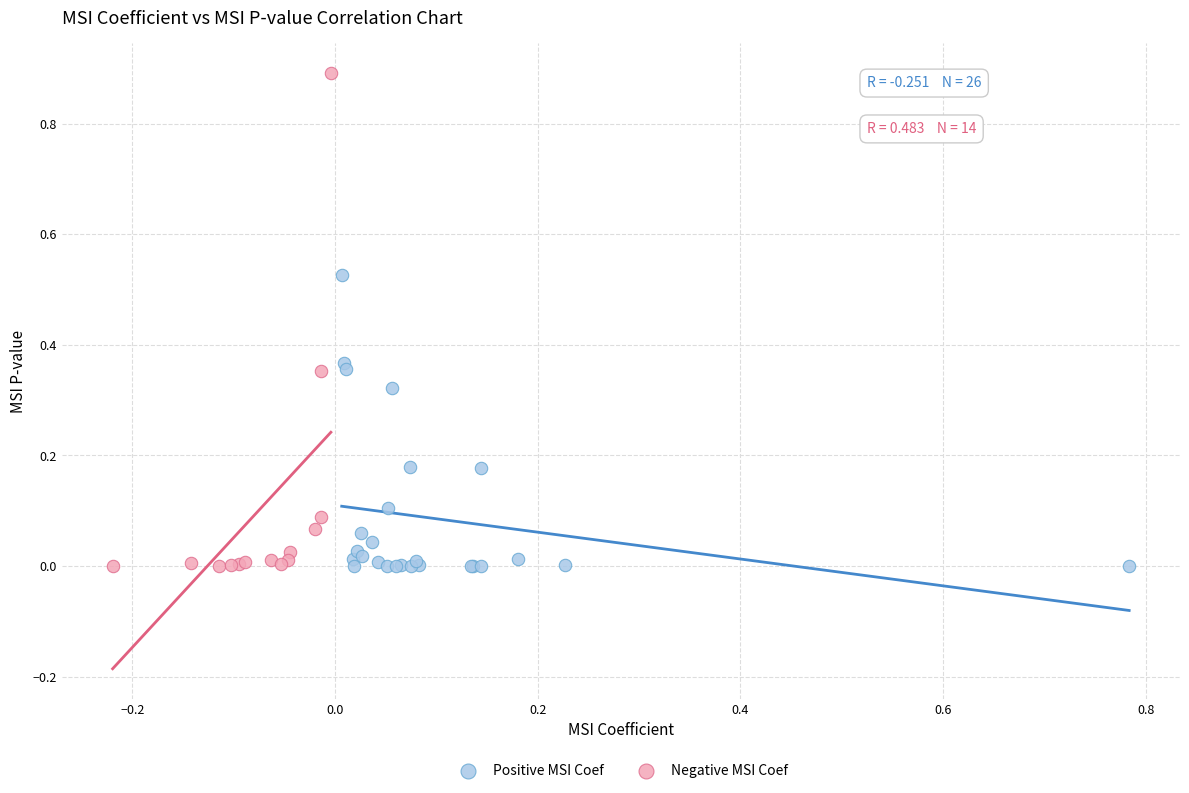

Which series contains the highest Y value?

Negative MSI Coef